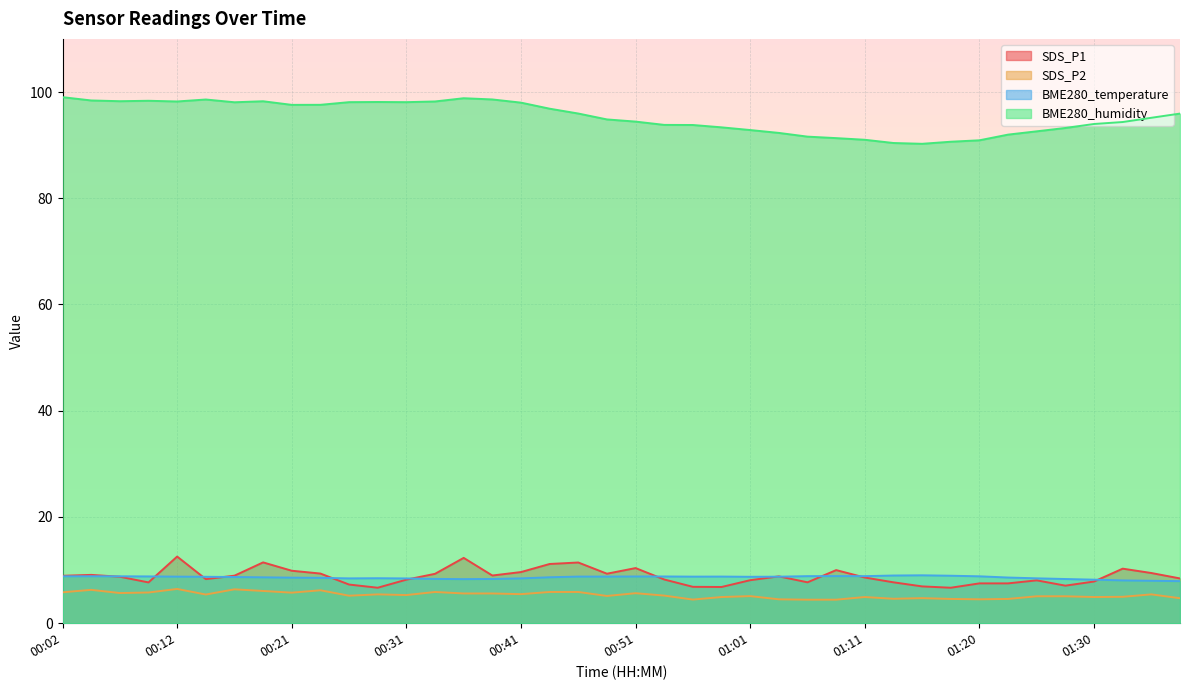

The value of SDS_P1 at 00:24 is 12.5. True or false?

False